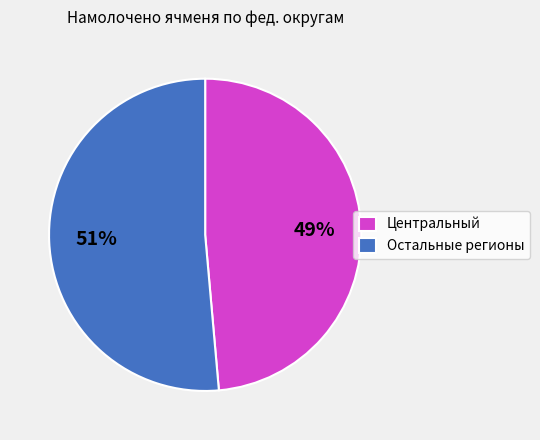

Rank the categories by value from highest to lowest.

Остальные регионы, Центральный